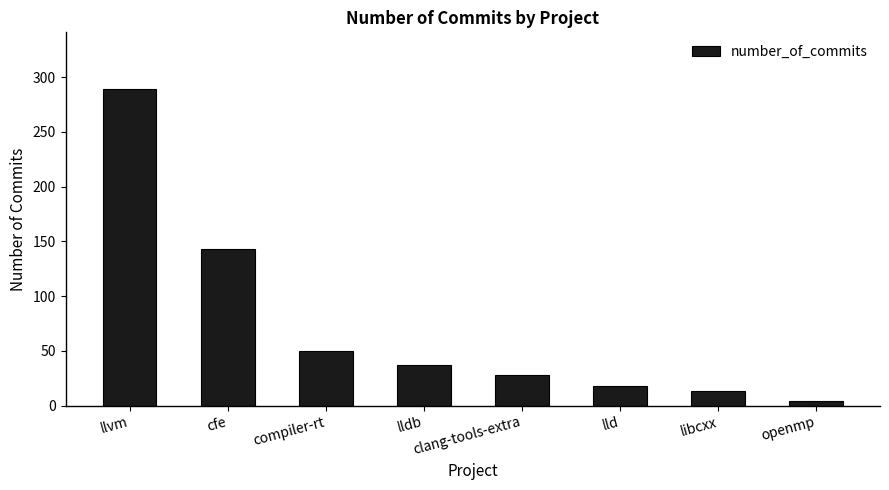

Reading right to left, list all the values displayed in this chart.

4	13	18	28	37	50	143	289